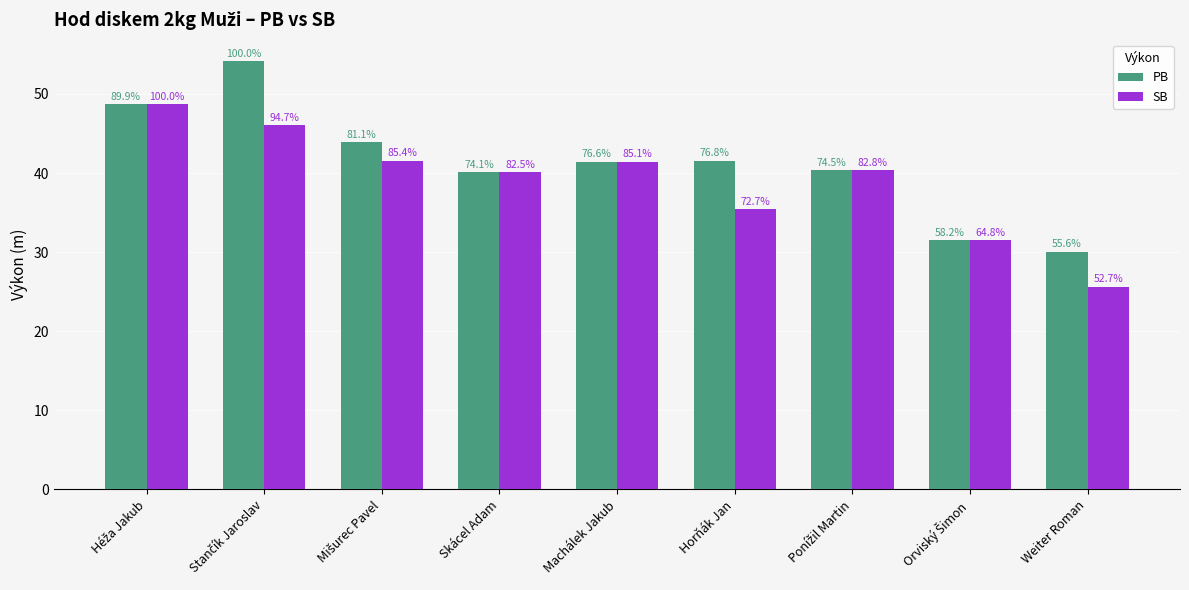

Reading left to right, transcribe all the data shown in this chart.

PB: Héža Jakub=48.7	Stančík Jaroslav=54.1	Mišurec Pavel=43.9	Skácel Adam=40.1	Machálek Jakub=41.4	Horňák Jan=41.6	Ponížil Martin=40.3	Orviský Šimon=31.5	Weiter Roman=30.1
SB: Héža Jakub=48.7	Stančík Jaroslav=46.1	Mišurec Pavel=41.5	Skácel Adam=40.1	Machálek Jakub=41.4	Horňák Jan=35.4	Ponížil Martin=40.3	Orviský Šimon=31.5	Weiter Roman=25.6